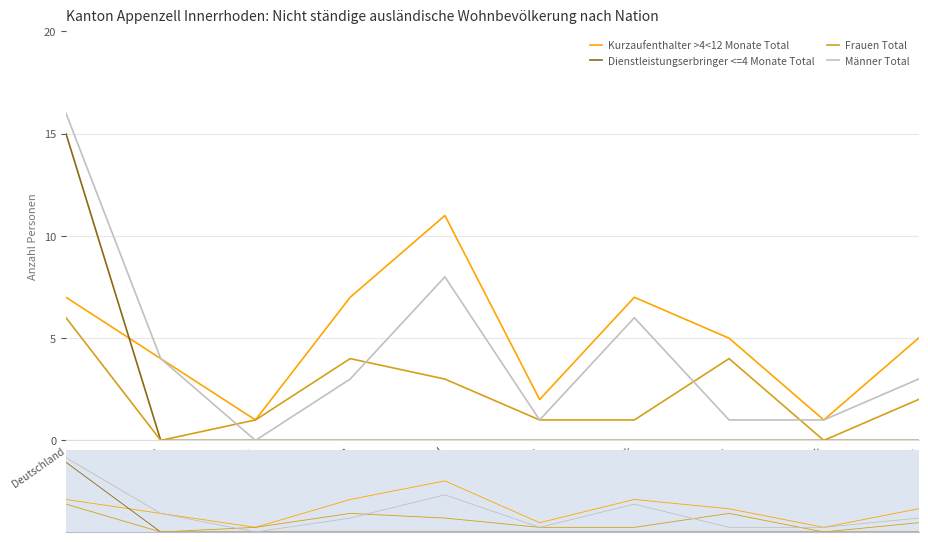

Rank the series by their average value, from highest to lowest.

Kurzaufenthalter >4<12 Monate Total, Männer Total, Frauen Total, Dienstleistungserbringer <=4 Monate Total